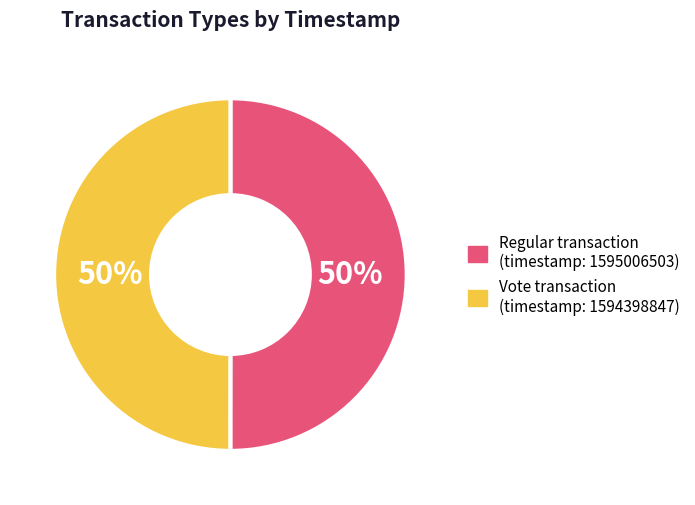

To the nearest percent, what is the average slice percentage?

50%